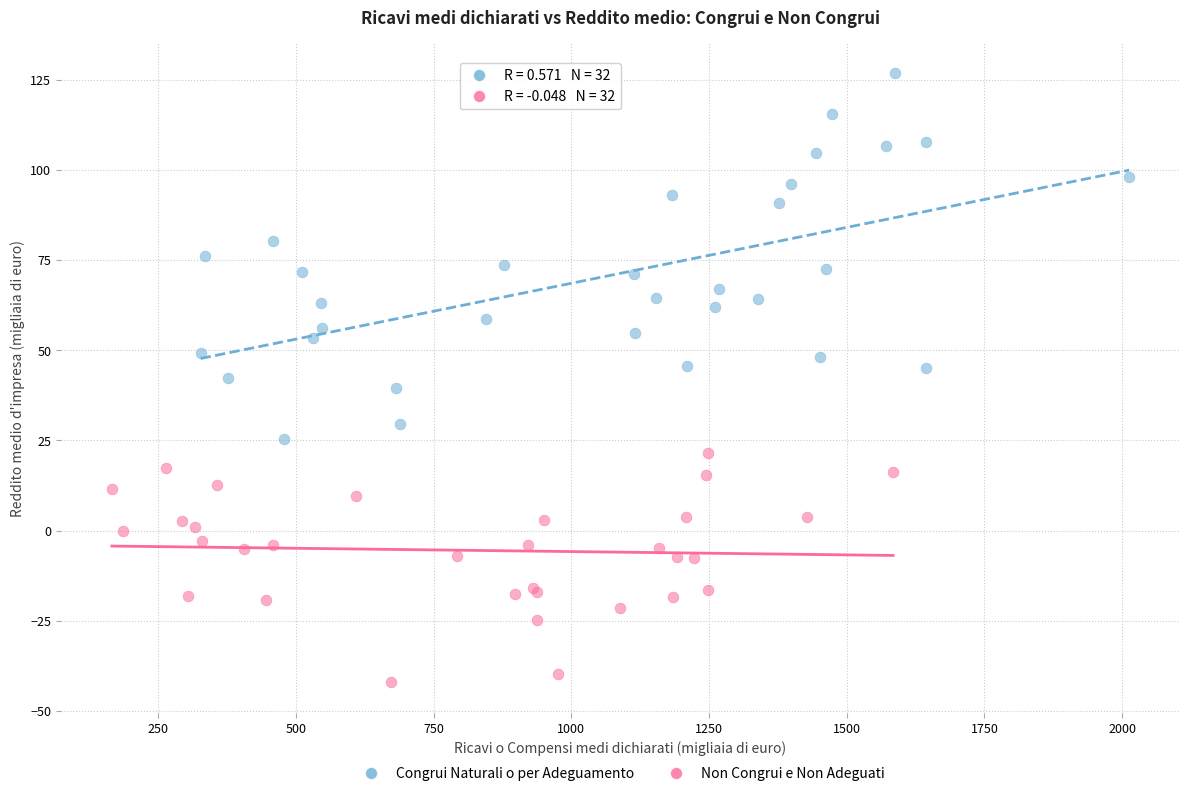

Which series contains the lowest Y value?

Non Congrui e Non Adeguati